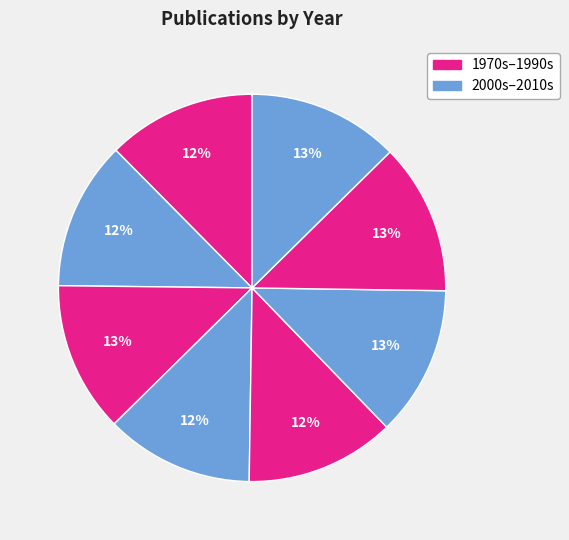

Does any single category account for the majority?

No